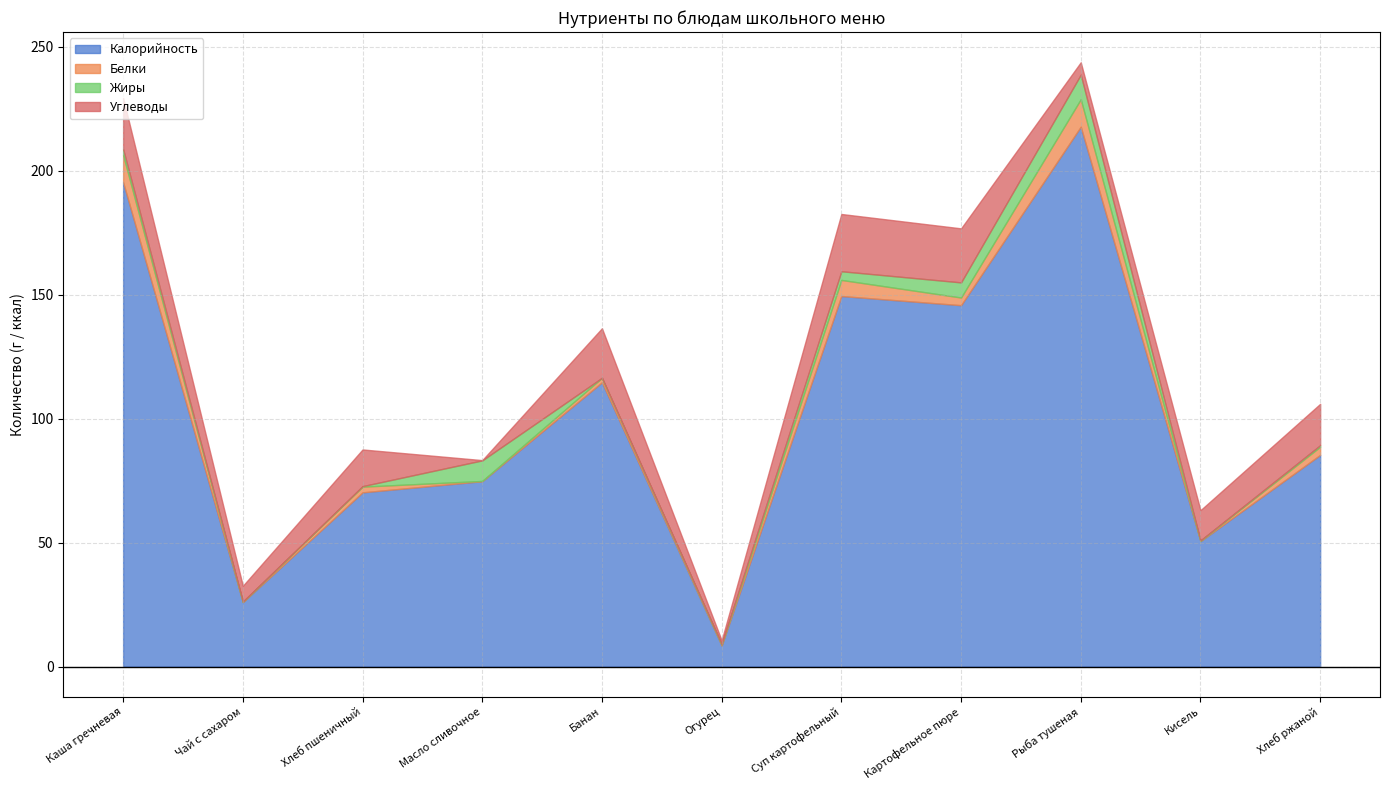

True or false: Углеводы and Белки intersect in this chart.

True